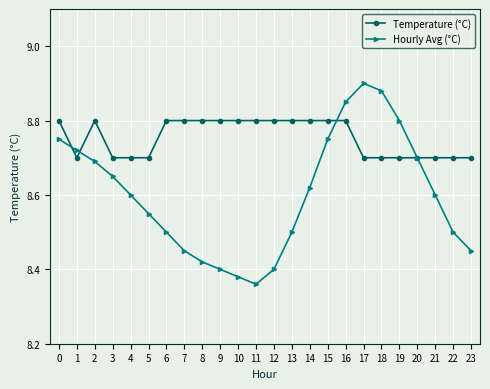

The value of Temperature (°C) at 21 is 8.7. True or false?

True